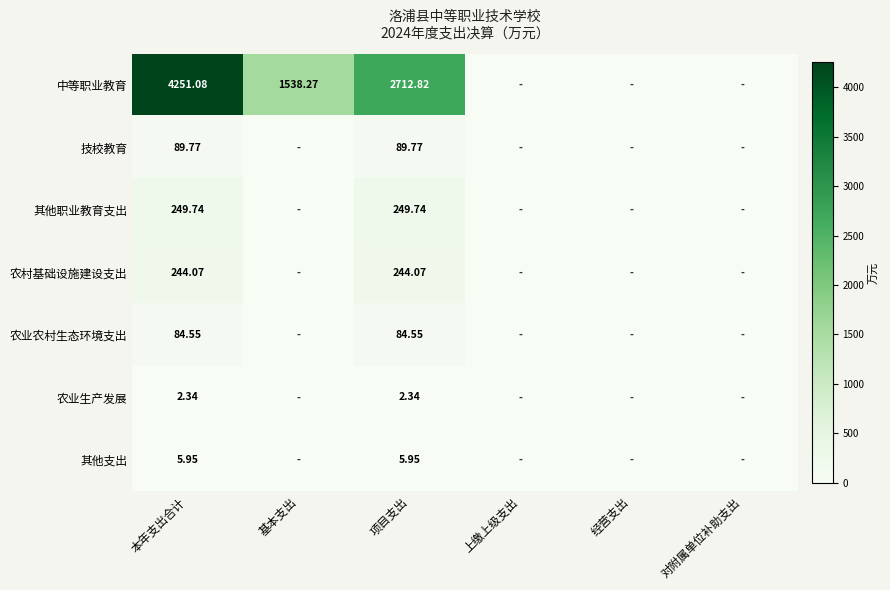

What is the greatest value displayed?

4251.1